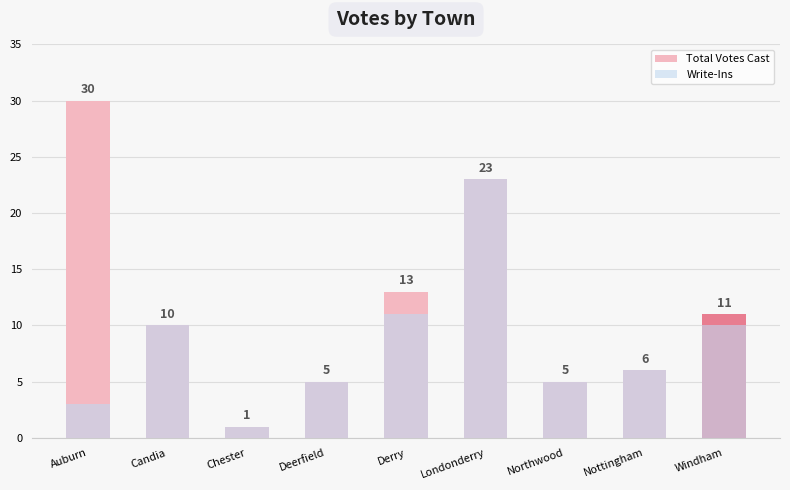

How many categories are shown in the chart?

9